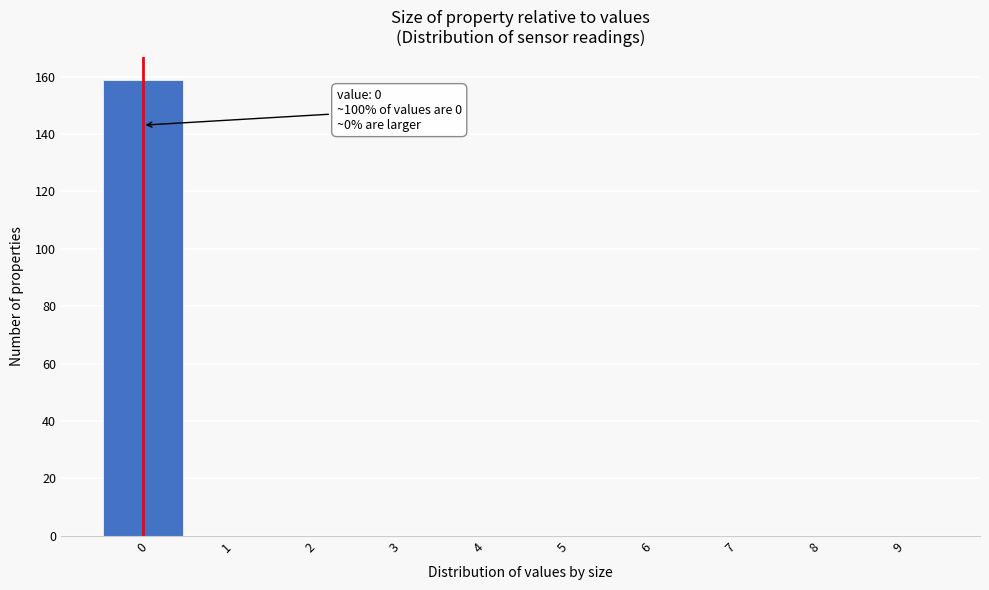

Over which range of the x-axis is the bar tallest?

-0.5 to 0.5